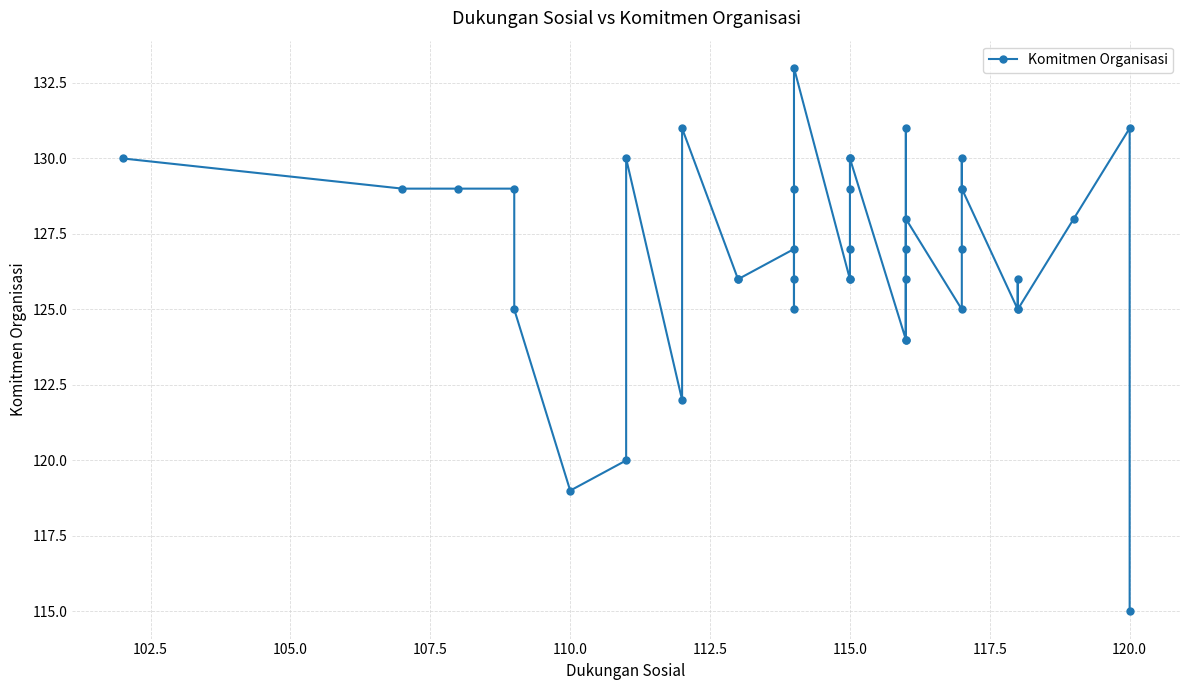

True or false: the data has more than 1 interior local peaks.

True